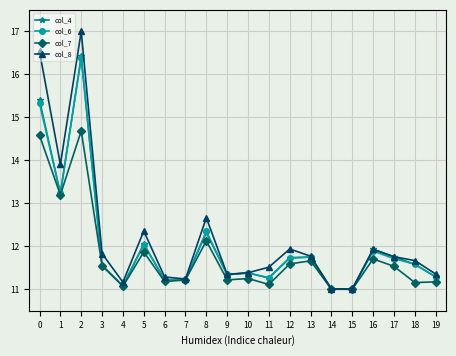

Is it true that col_7 equals 11.2 at 9?

True